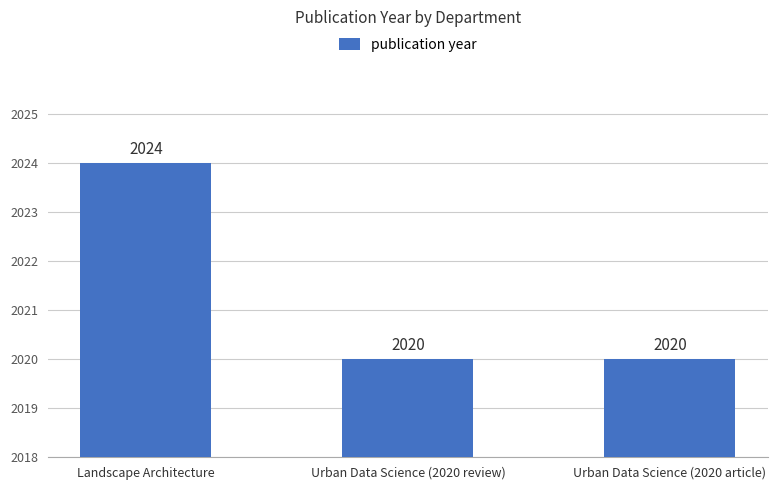

Which label corresponds to the largest value in the chart?

Landscape Architecture